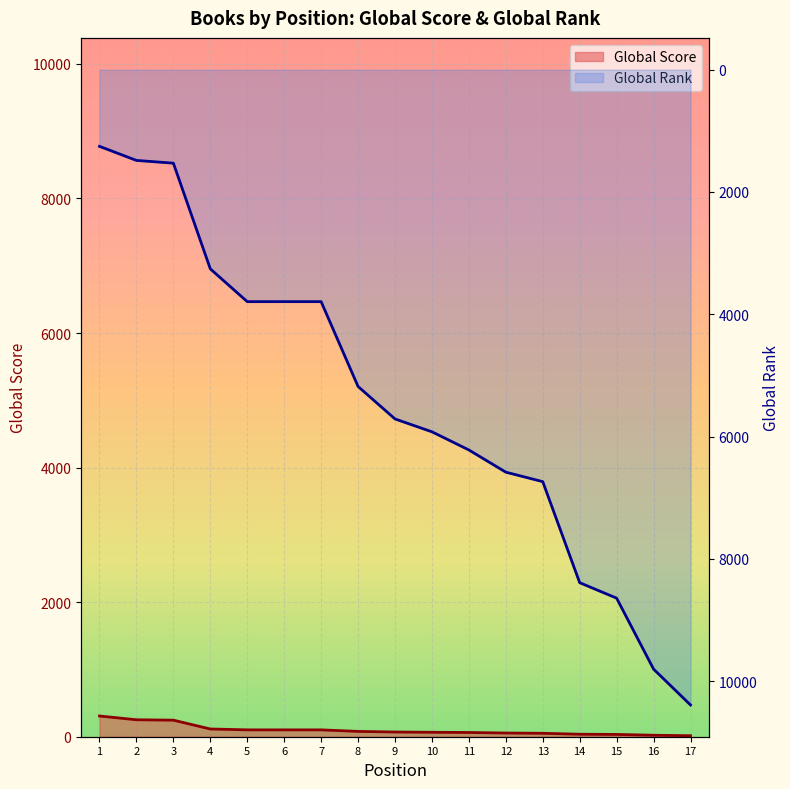

Reading left to right, what are all the values shown in this chart?

Global Score: 1=308	2=252	3=246	4=115	5=102	6=102	7=102	8=79	9=70	10=66	11=63	12=55	13=51	14=37	15=34	16=22	17=15
Global Rank: 1=1254	2=1484	3=1529	4=3257	5=3793	6=3793	7=3793	8=5180	9=5711	10=5921	11=6218	12=6581	13=6736	14=8388	15=8641	16=9801	17=10387